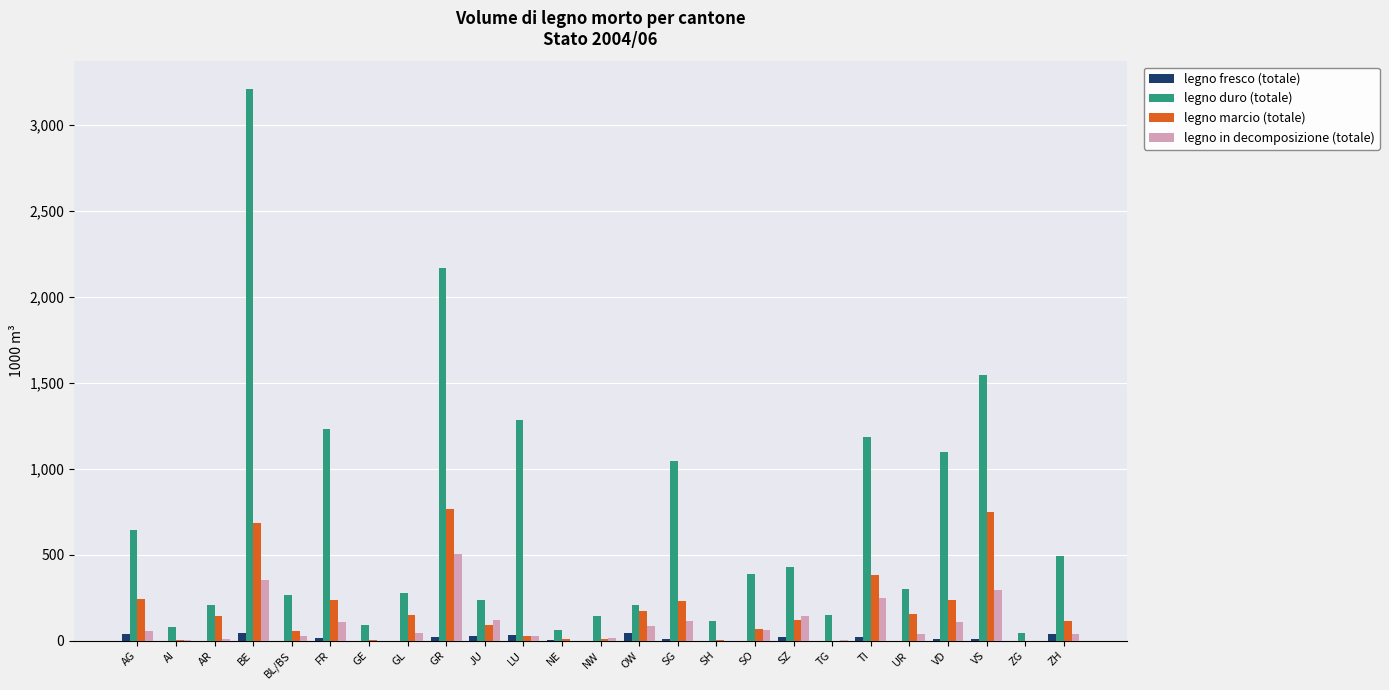

At which category is the sum across all series the highest?

BE